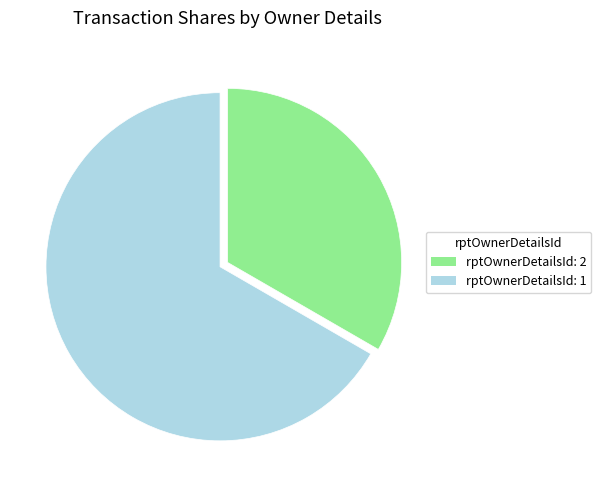

The rptOwnerDetailsId: 1 slice represents 67% of the pie. True or false?

True